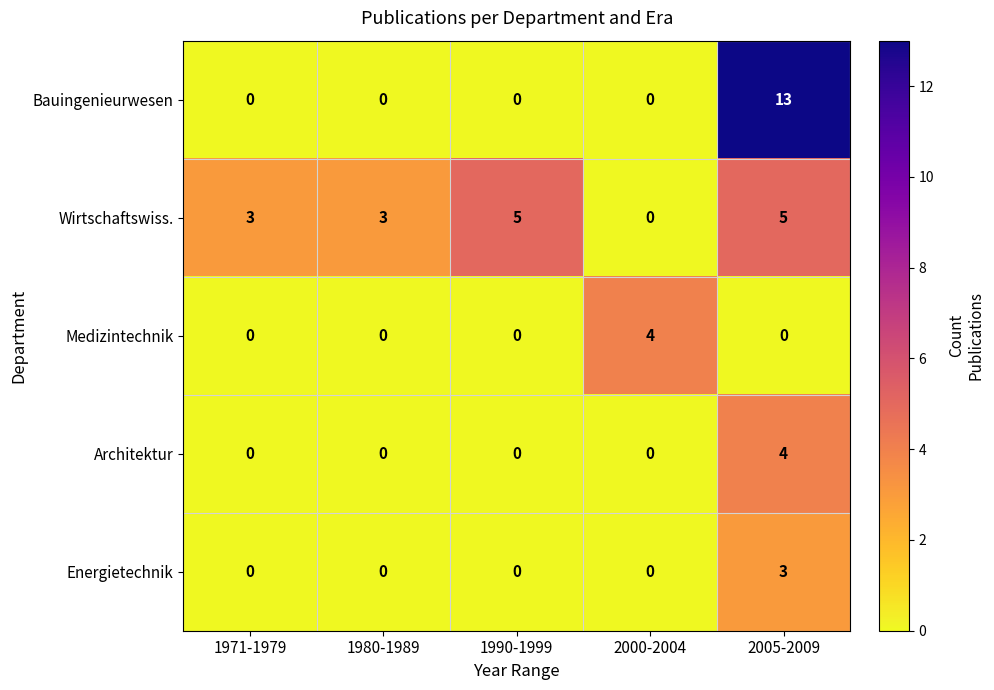

At which category does the chart reach its minimum across all series?

1971-1979